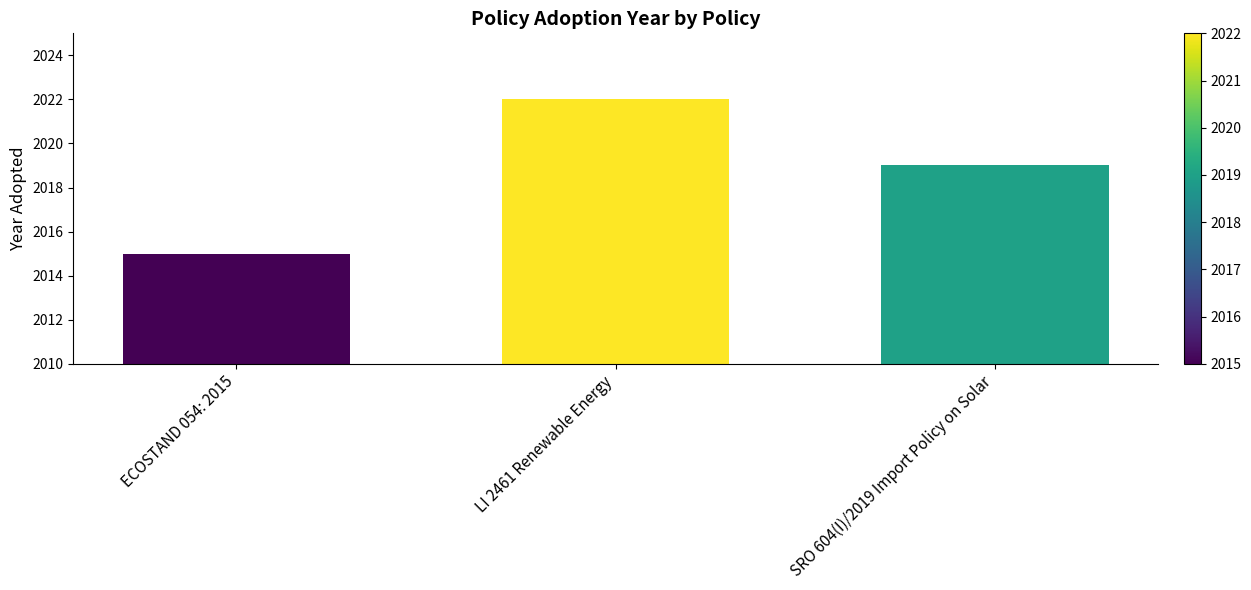

The value at SRO 604(I)/2019 Import Policy on Solar is 2834. True or false?

False